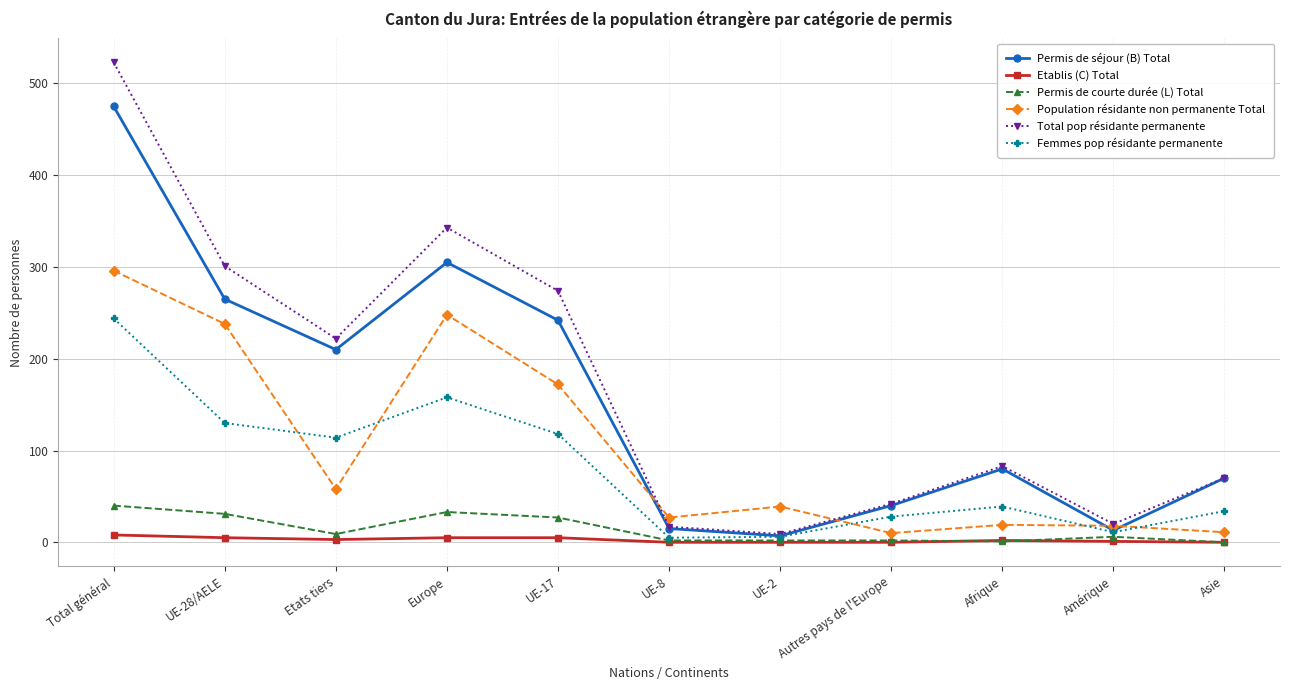

Which series has the largest range (max minus min)?

Total pop résidante permanente